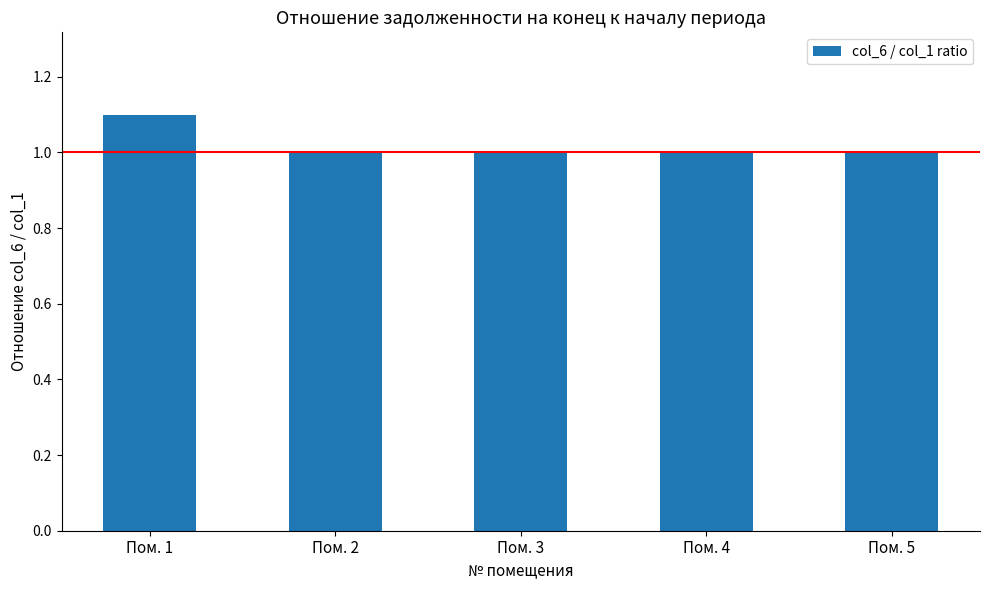

What is the greatest value displayed?

1.1